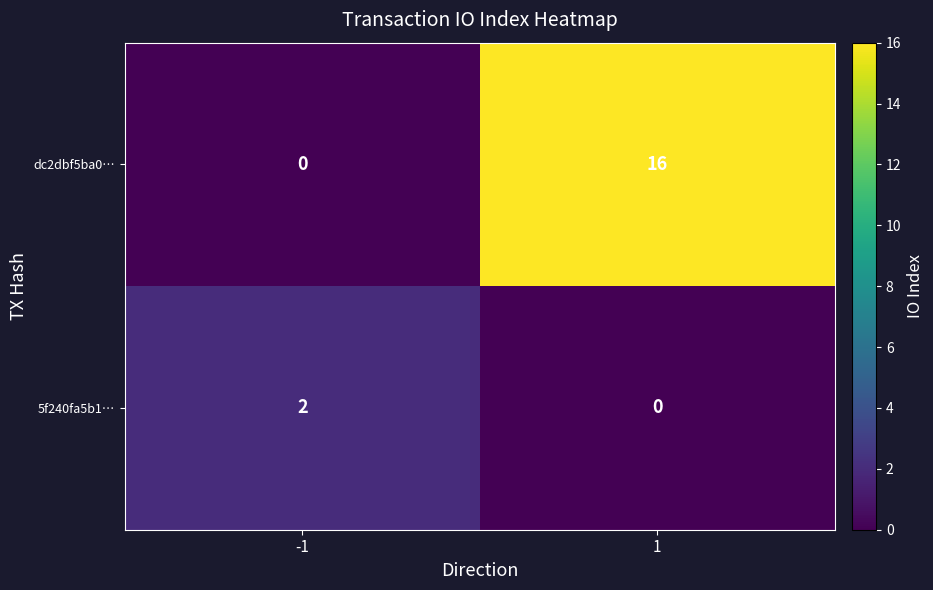

Rank the series by their maximum value, from lowest to highest.

5f240fa5b1…, dc2dbf5ba0…